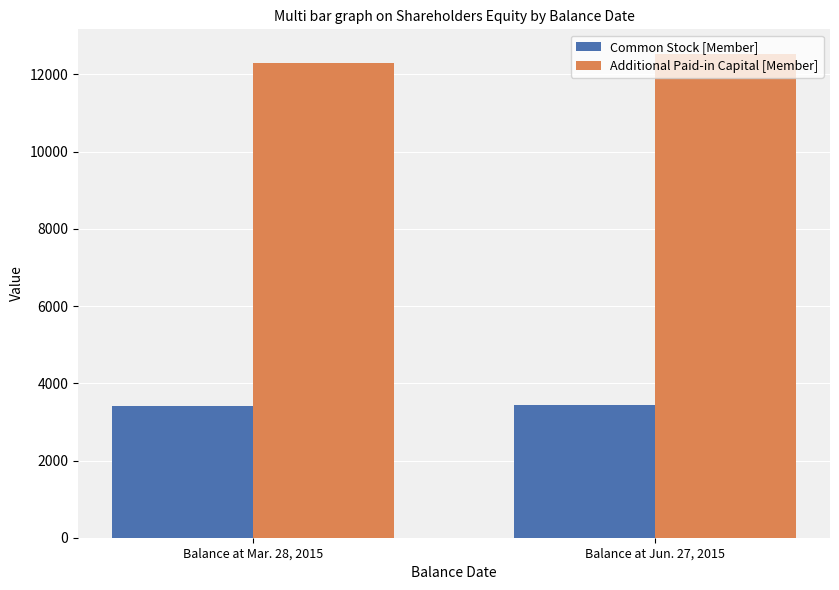

What is the sum of the Additional Paid-in Capital [Member] values at Balance at Mar. 28, 2015 and Balance at Jun. 27, 2015?

24829